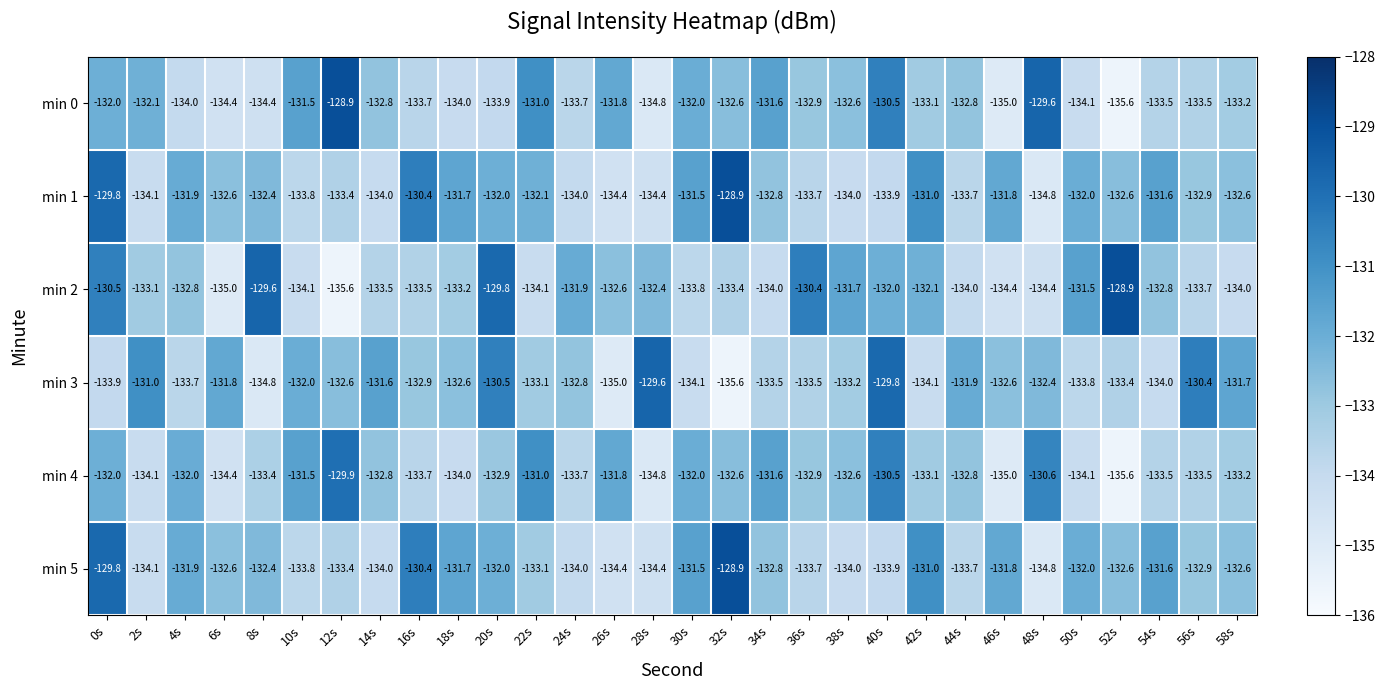

What is the difference between the highest and lowest values at 58s?

2.3